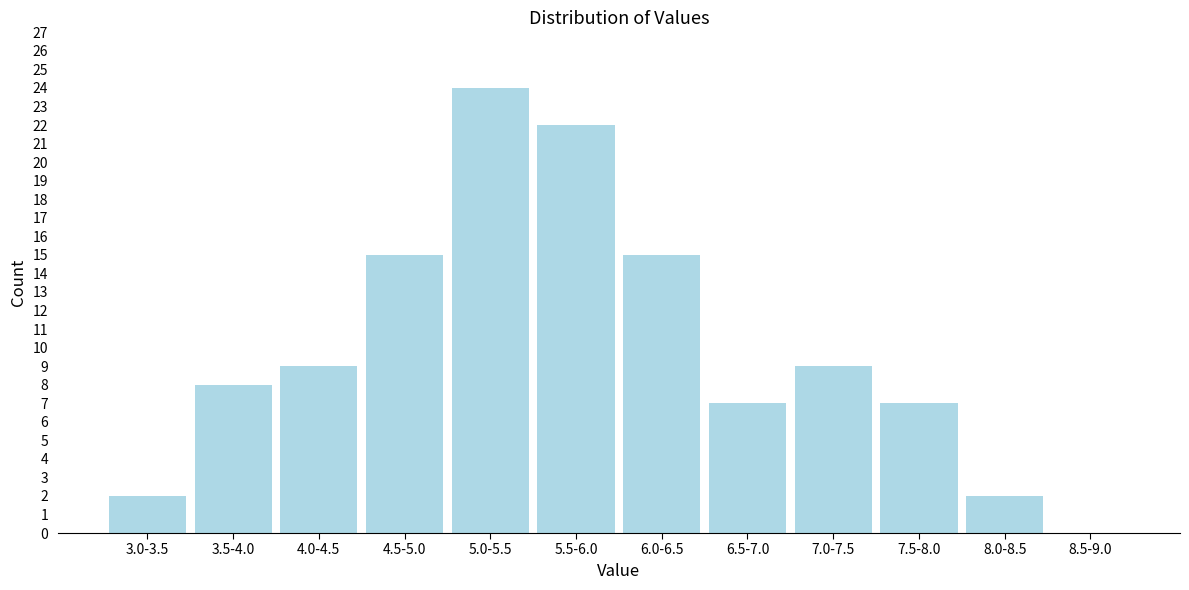

Reading right to left, list all the values displayed in this chart.

8.5-9.0=0	8.0-8.5=2	7.5-8.0=7	7.0-7.5=9	6.5-7.0=7	6.0-6.5=15	5.5-6.0=22	5.0-5.5=24	4.5-5.0=15	4.0-4.5=9	3.5-4.0=8	3.0-3.5=2